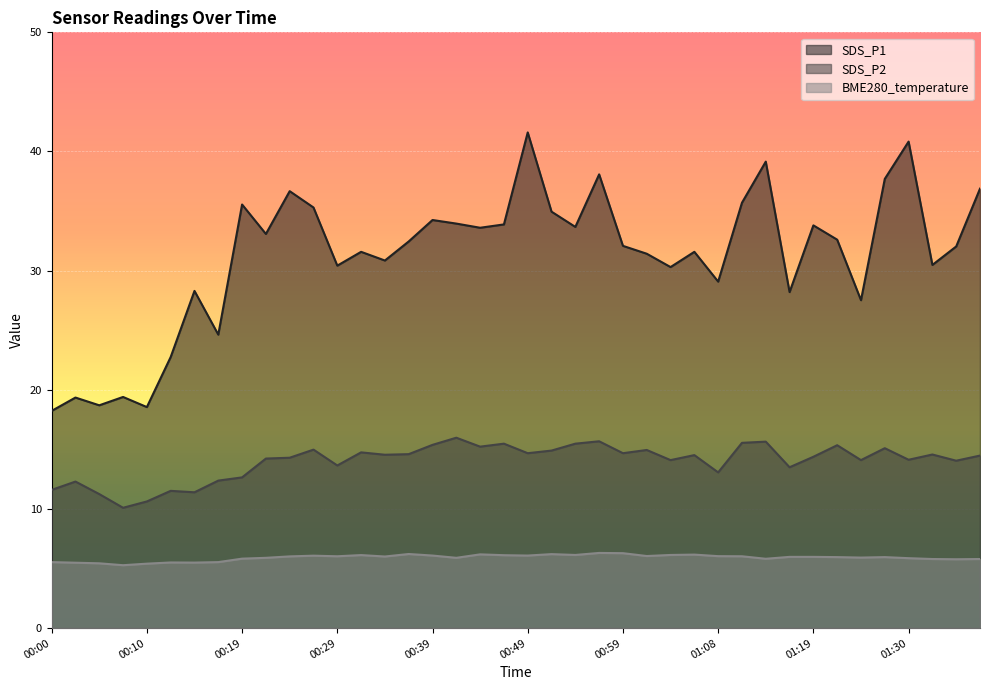

True or false: BME280_temperature has a value of 6.3 at 00:59.

True